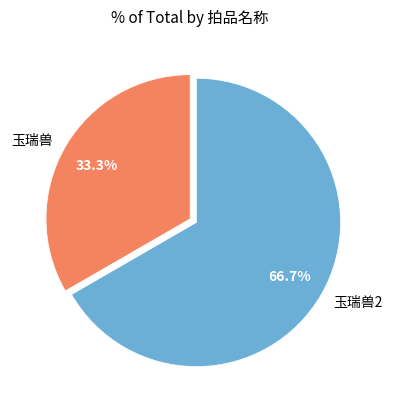

Which category accounts for the majority?

玉瑞兽2